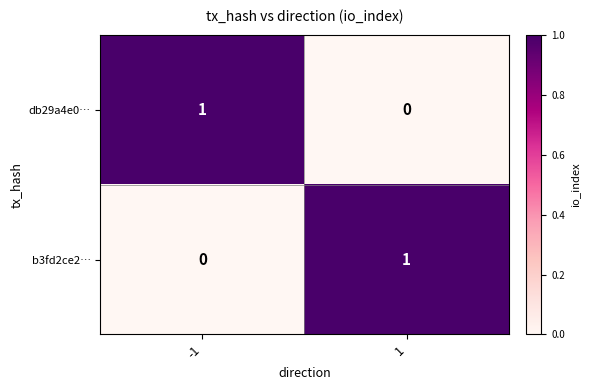

How many distinct data groups are displayed?

2